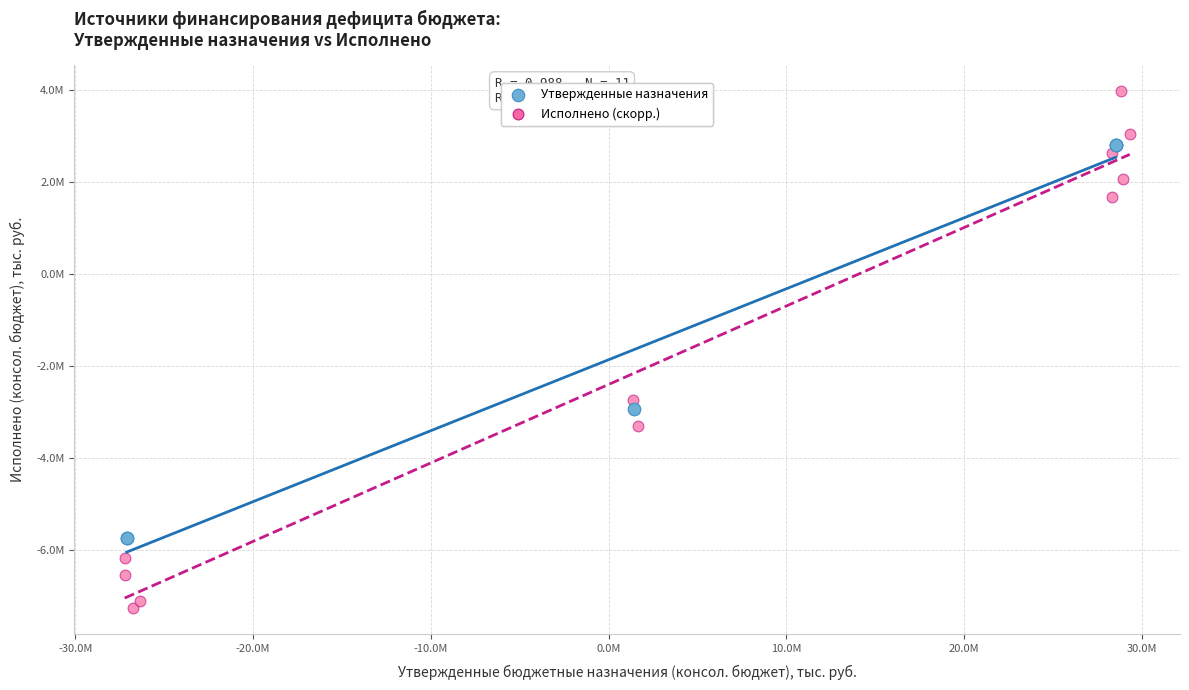

Which series contains the highest Y value?

Исполнено (скорр.)